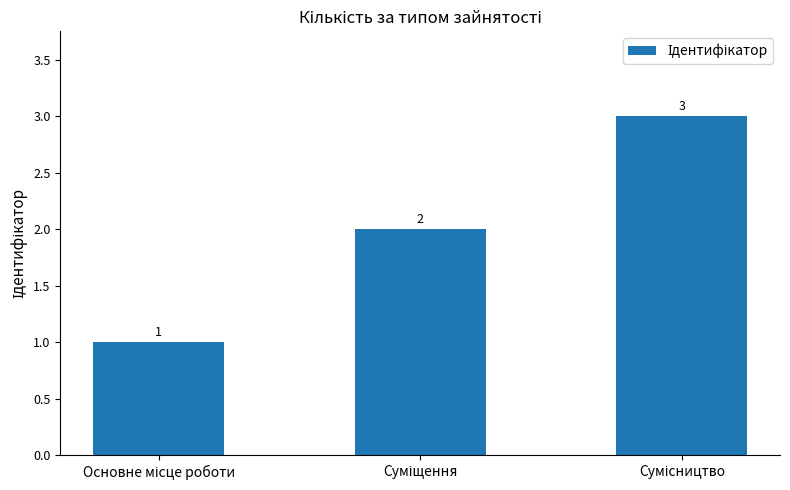

What is the sum of all values?

6